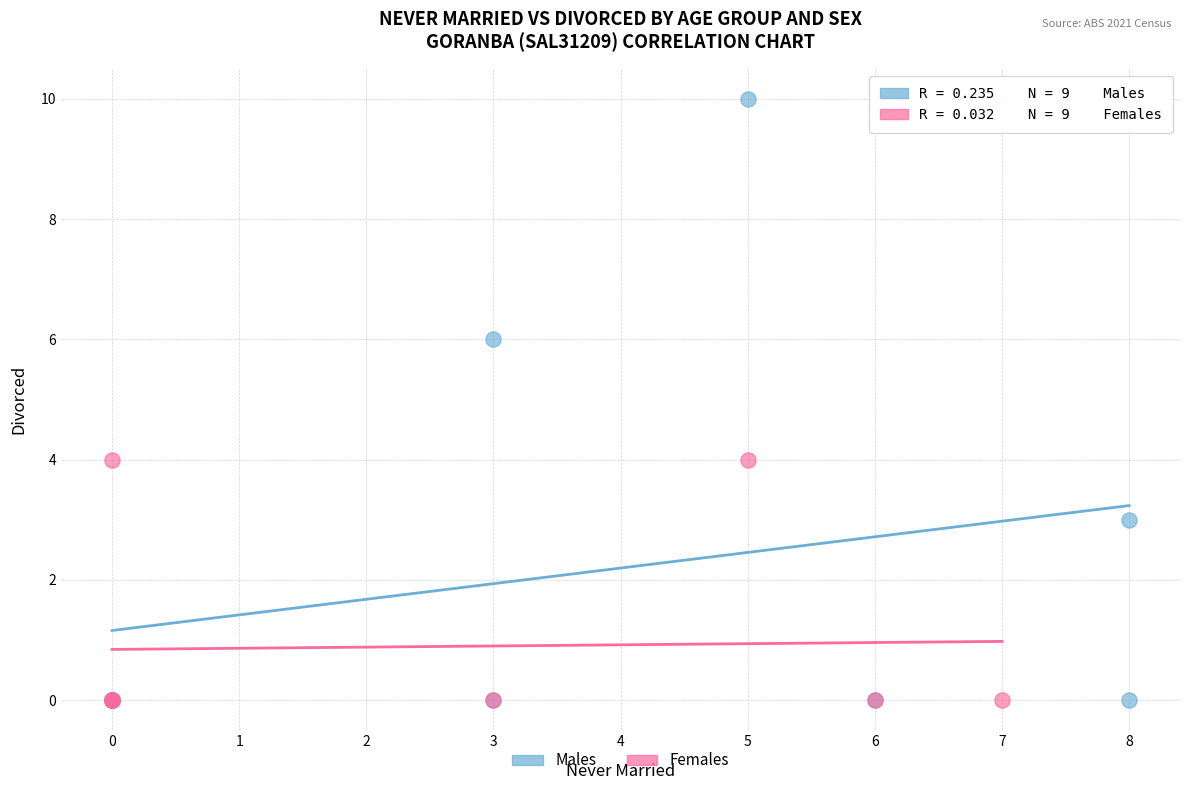

Which series contains the highest Y value?

Males